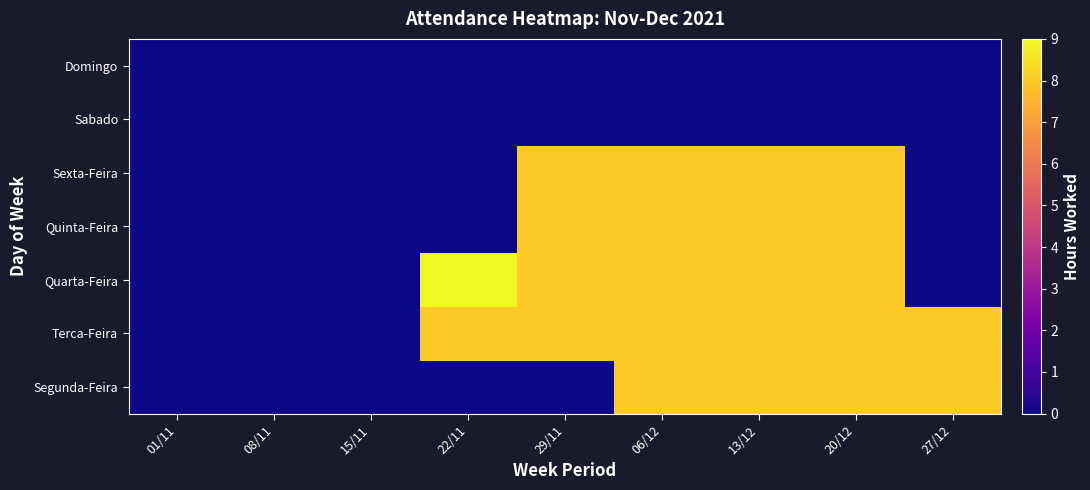

Which label corresponds to the smallest value in the chart?

01/11